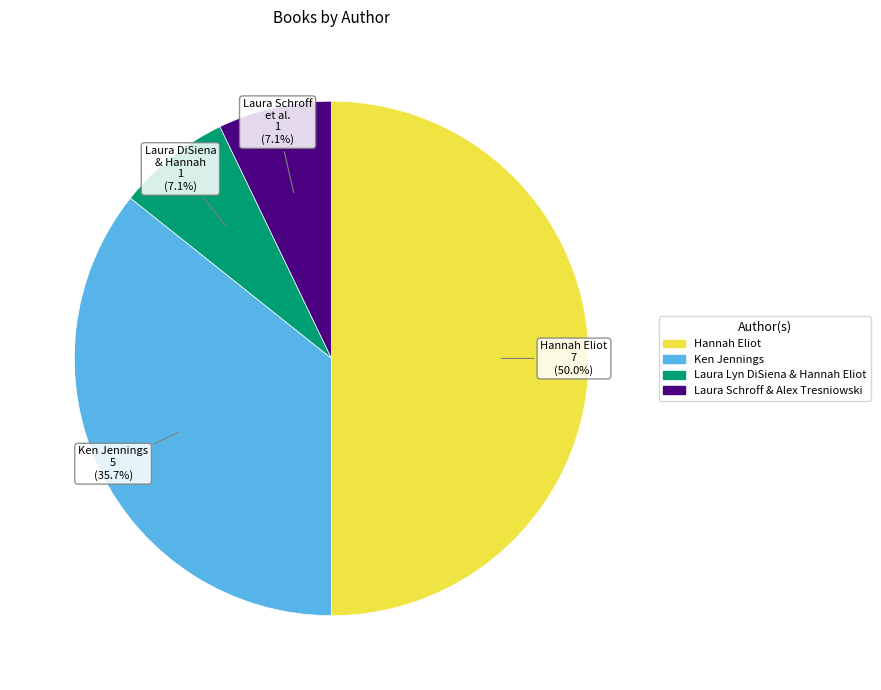

To the nearest percent, what percentage of the pie is Ken Jennings?

36%